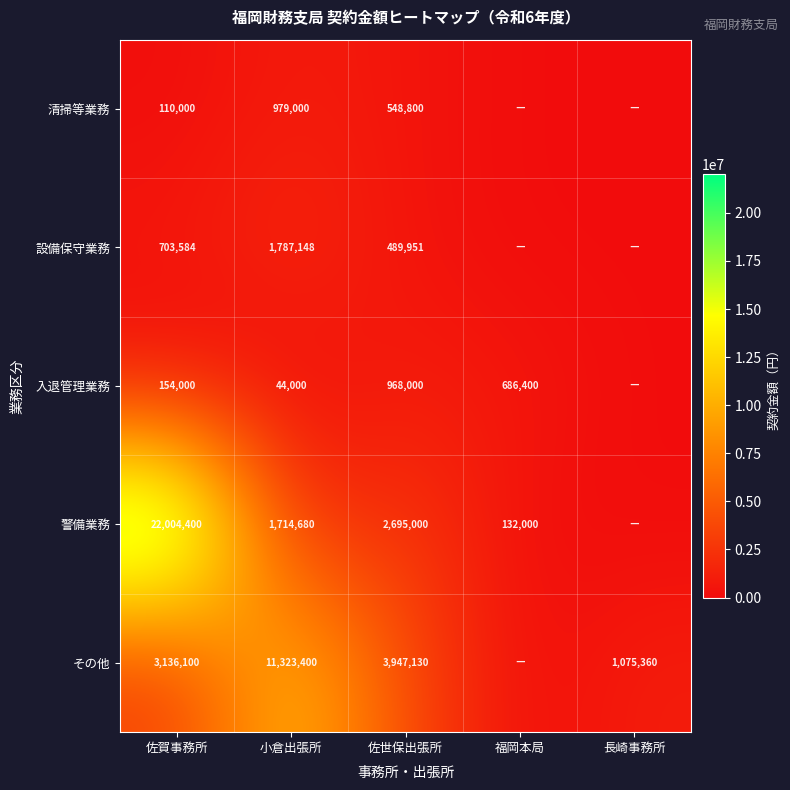

What is the difference between the 設備保守業務 values at 佐世保出張所 and 佐賀事務所?

213633